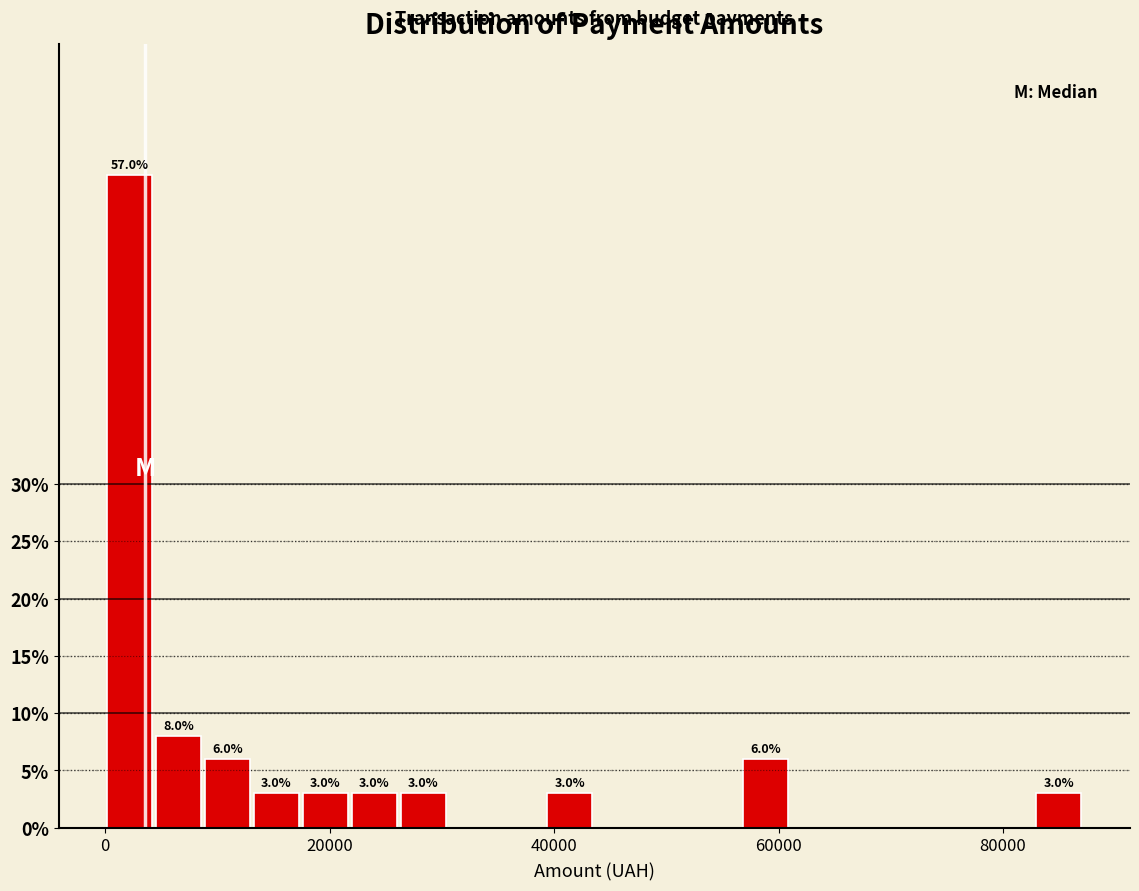

Around what value on the x-axis is the tallest bar? Give the approximate position of its centre, as read against the axis.

2000